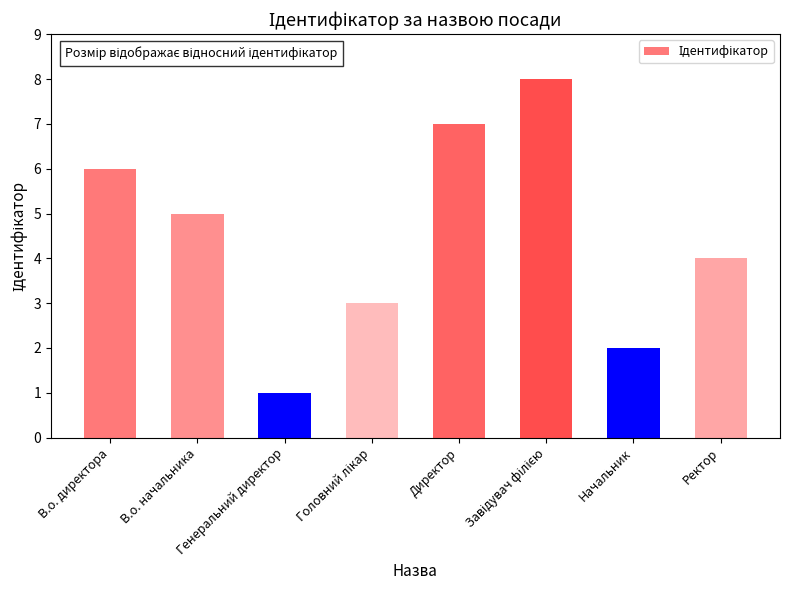

What is the approximate value at Ректор?

4